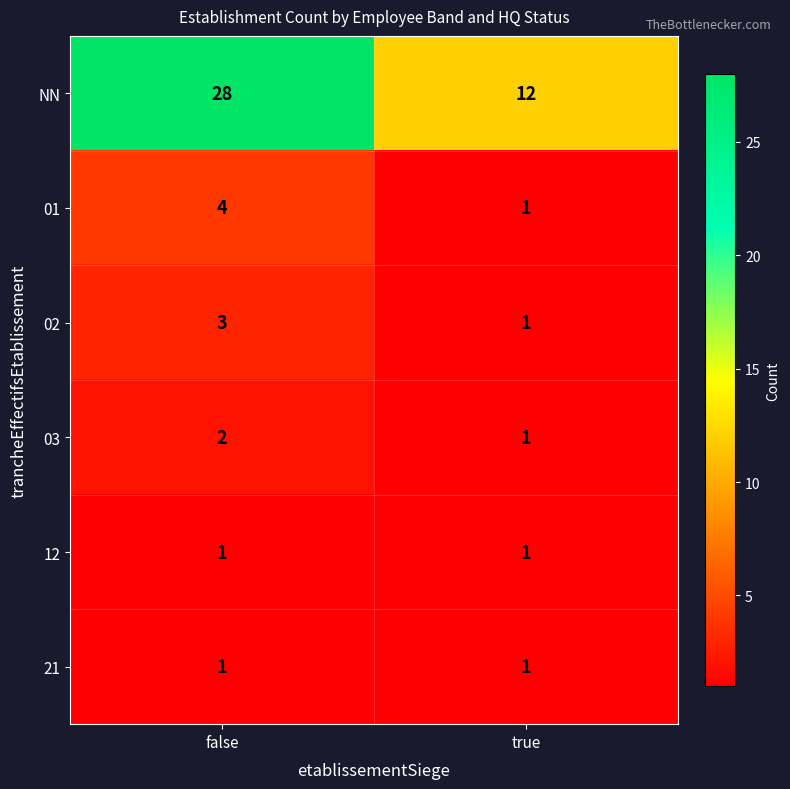

Reading right to left, extract all data points from this chart.

NN: true=12	false=28
01: true=1	false=4
02: true=1	false=3
03: true=1	false=2
12: true=1	false=1
21: true=1	false=1